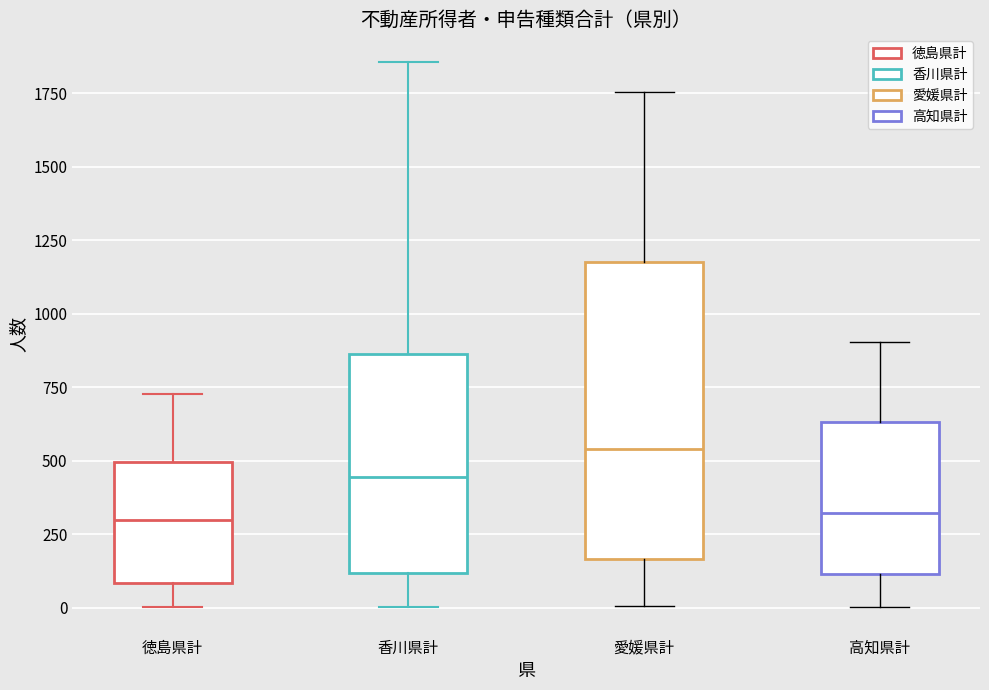

Which box's median line is the highest?

愛媛県計